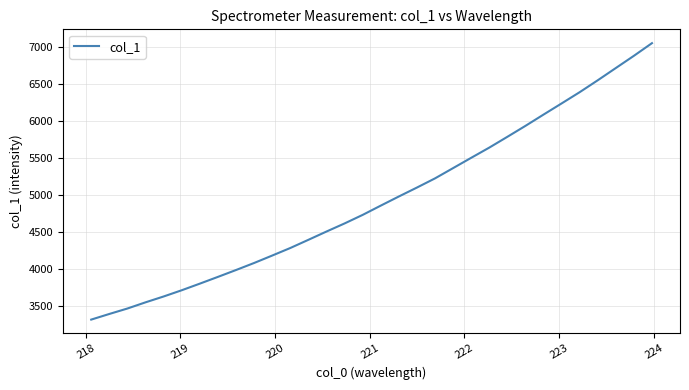

What is the smallest value displayed?

3320.2